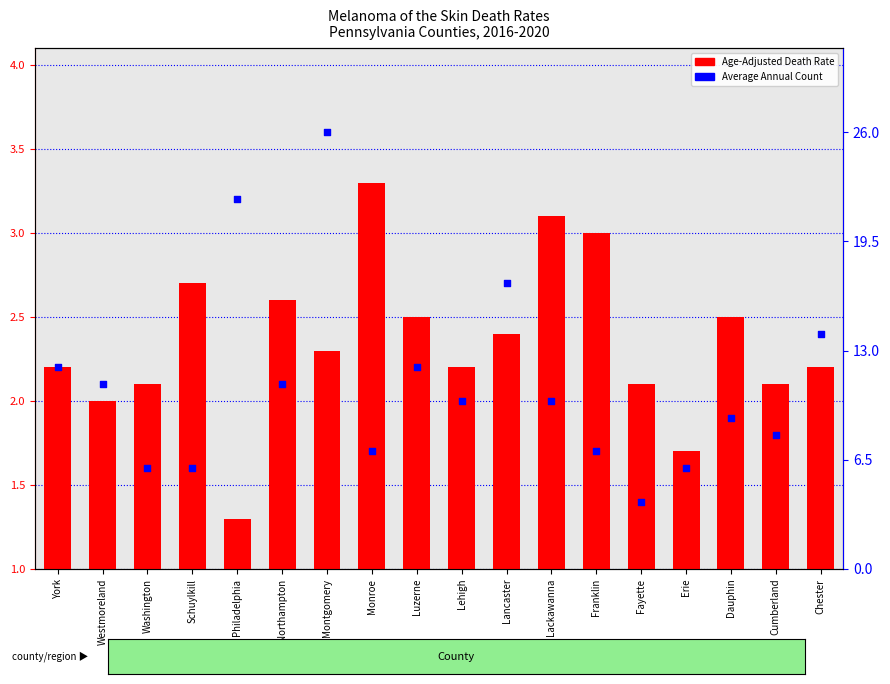

Which series contains the lowest Y value?

Age-Adjusted Death Rate